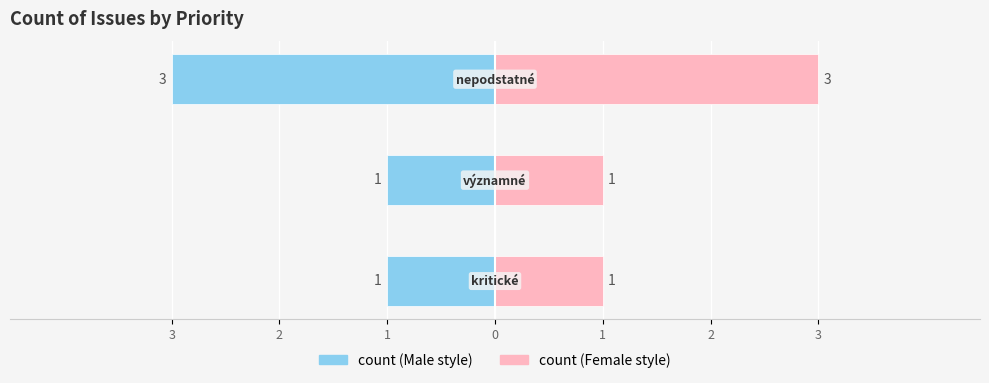

Reading left to right, what are all the values shown in this chart?

count (left): 3=-1	2=-1	1=-3
count (right): 3=1	2=1	1=3